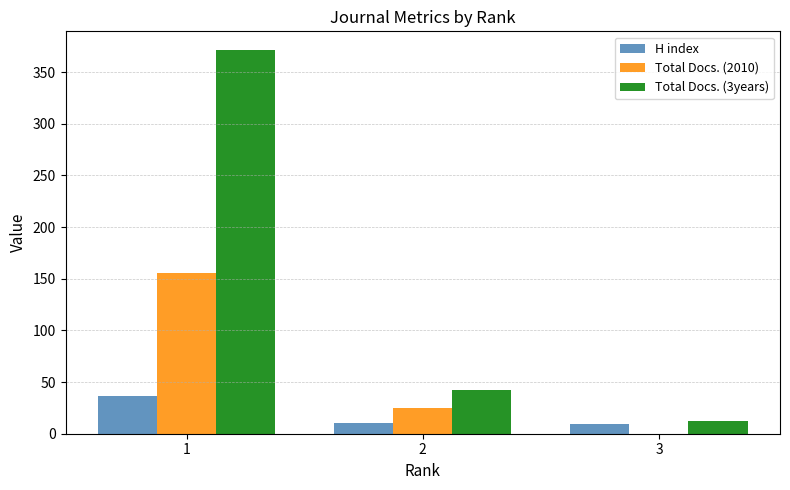

What is the maximum value shown in the chart?

371